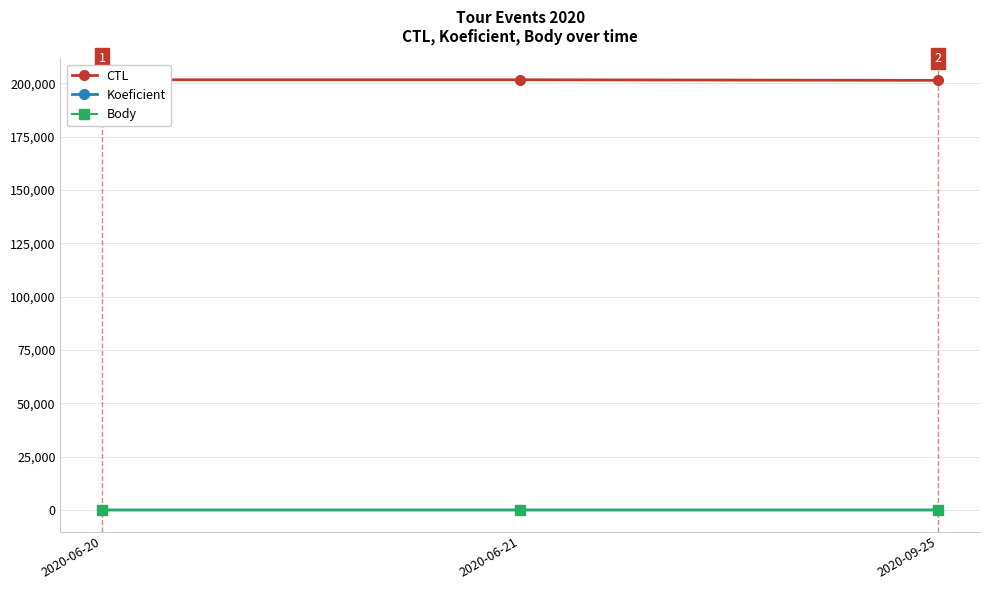

At which category does the chart reach its minimum across all series?

2020-06-20